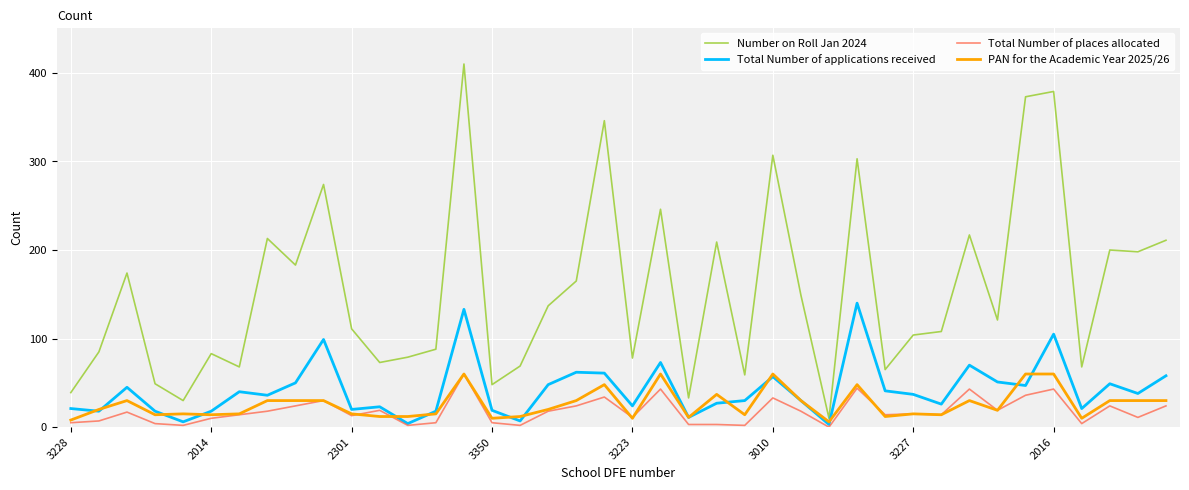

Which series has the largest total across all categories?

Number on Roll Jan 2024